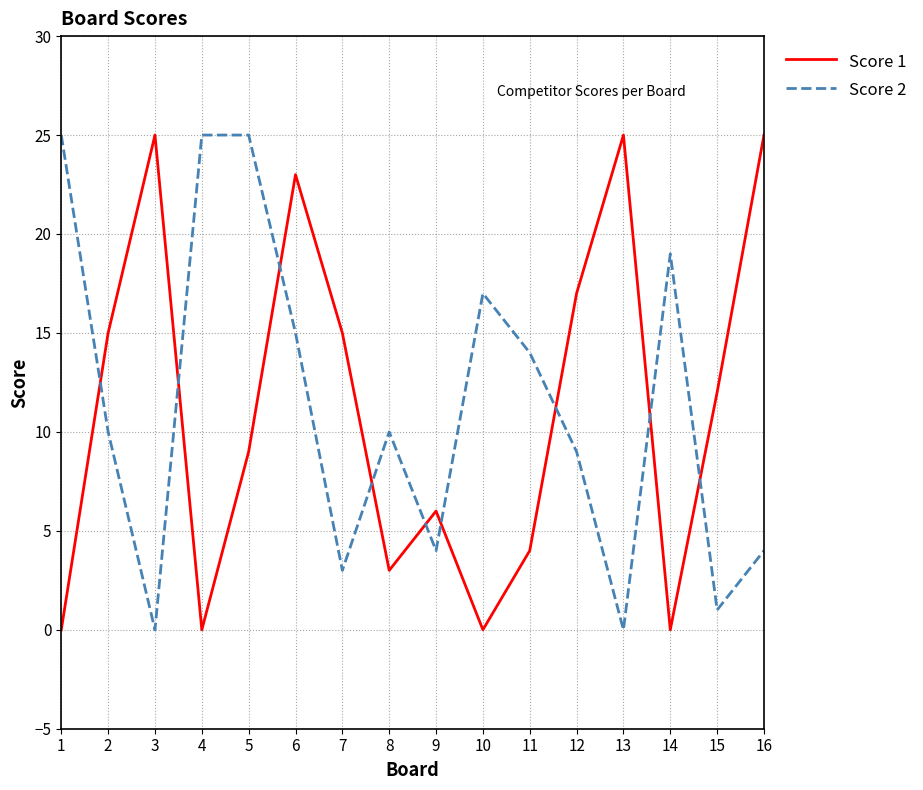

Where is the first local minimum for Score 2?

3